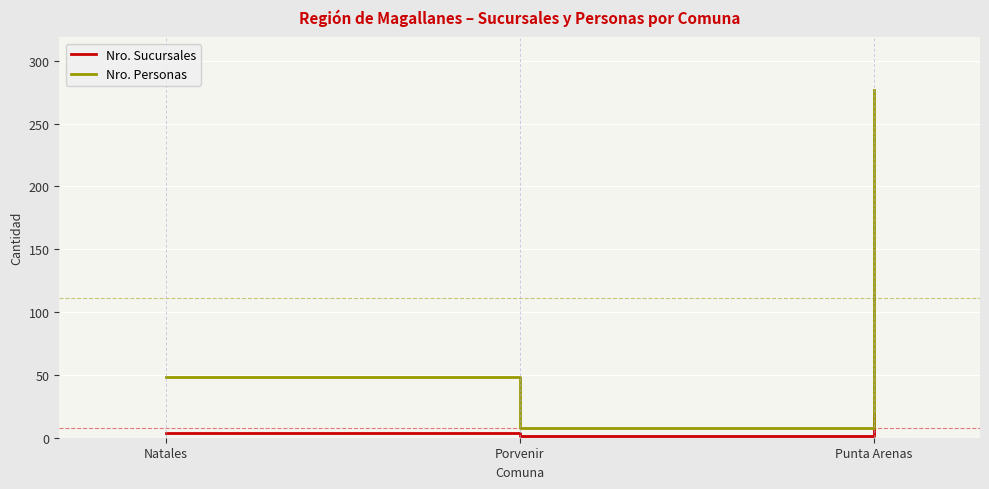

What is the sum of the Nro. Sucursales values at Punta Arenas and Natales?

22